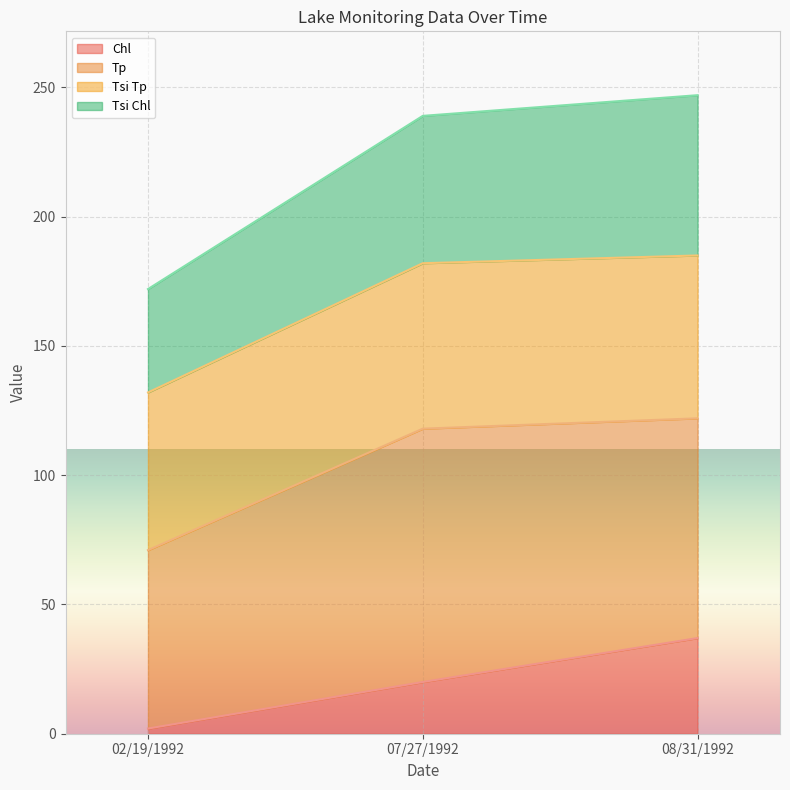

How many lines are shown in the chart?

4